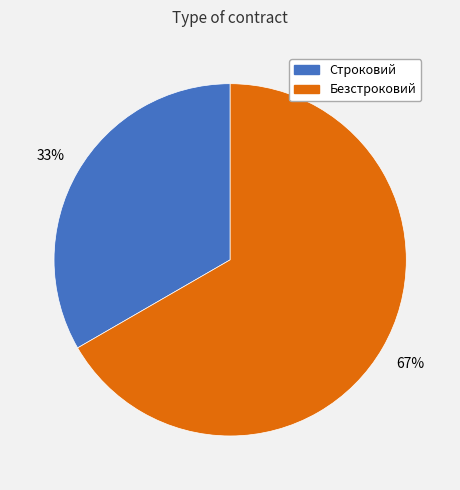

What percentage is the Безстроковий slice, to the nearest percent?

67%